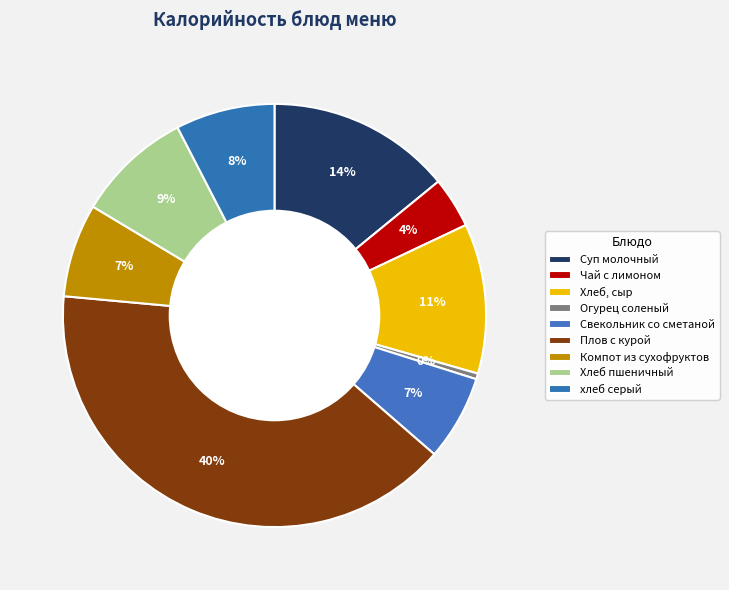

Count the number of slices in the pie.

9